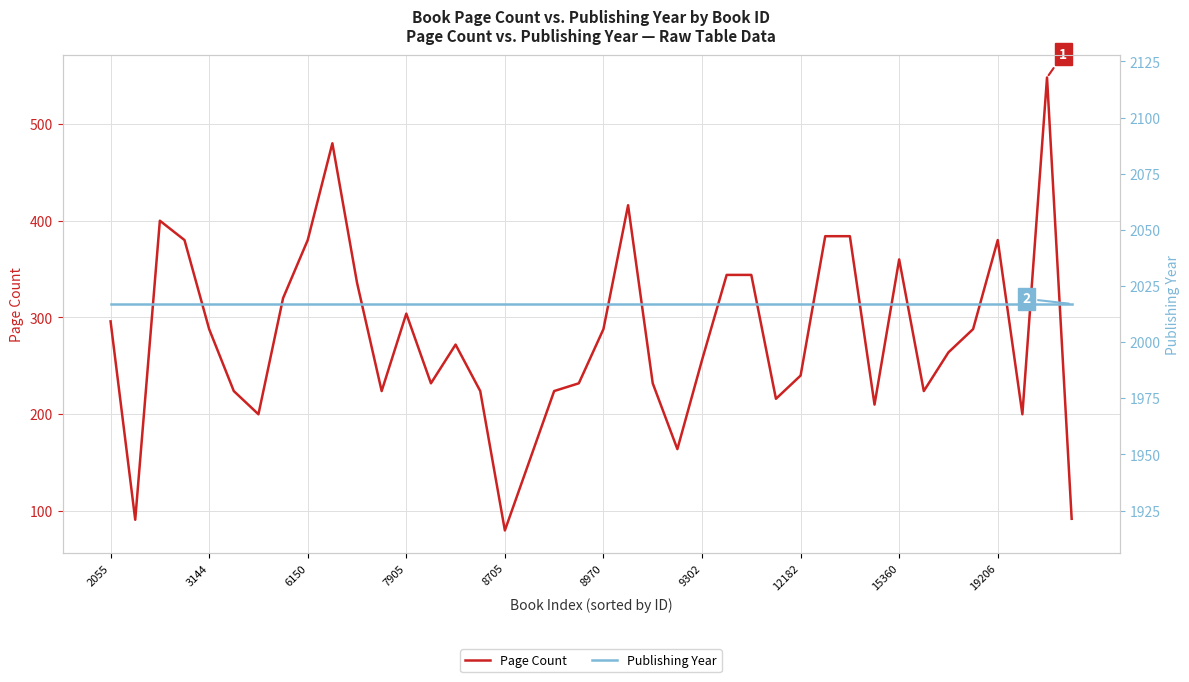

The Page Count series shows 296 at 2055. True or false?

True